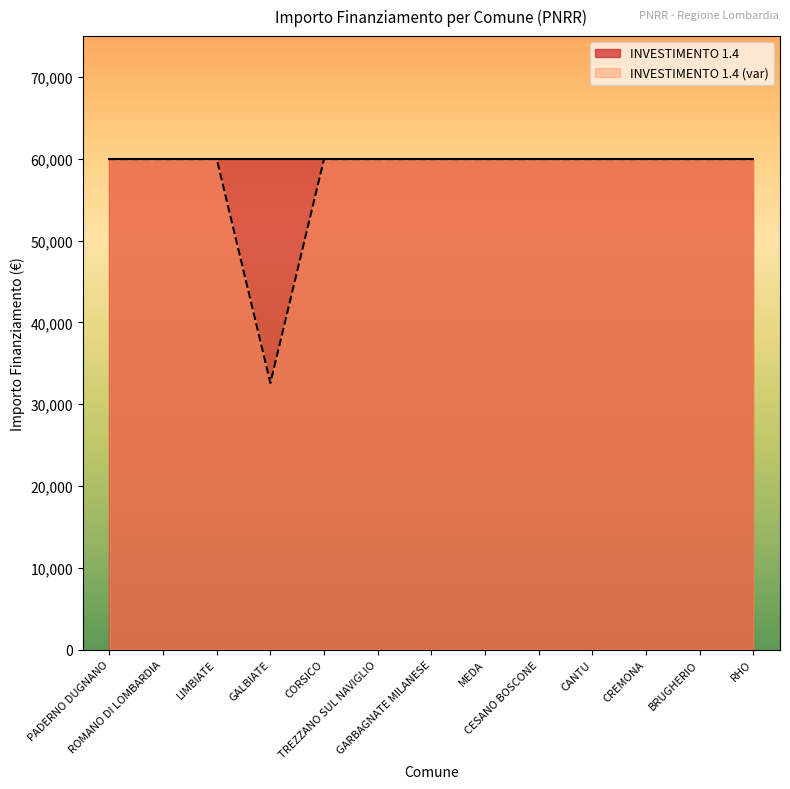

What is the sum of all values?

752181